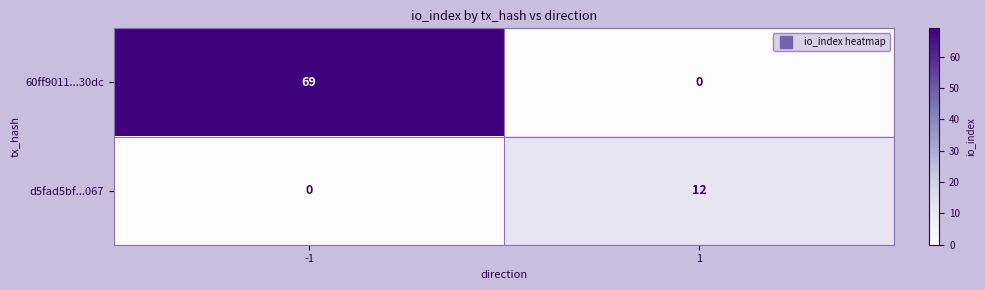

What is the total value across all series at -1?

69